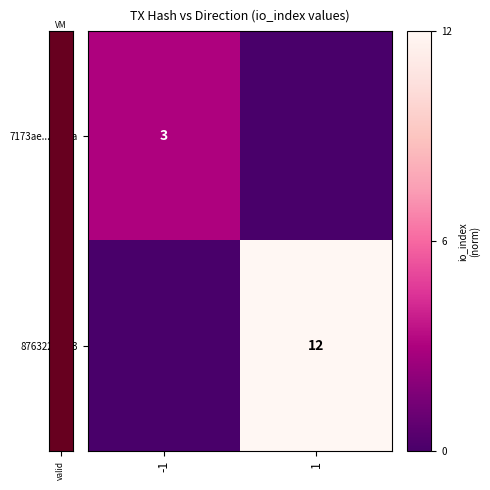

At which category is the sum across all series the highest?

1